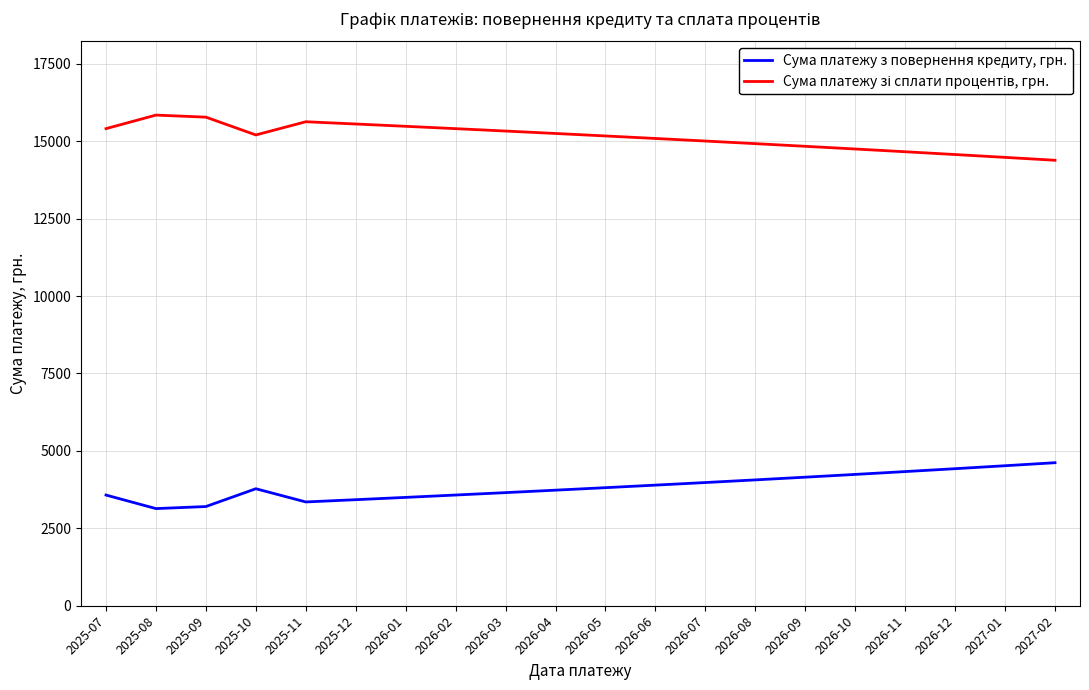

What is the minimum value shown in the chart?

3136.5